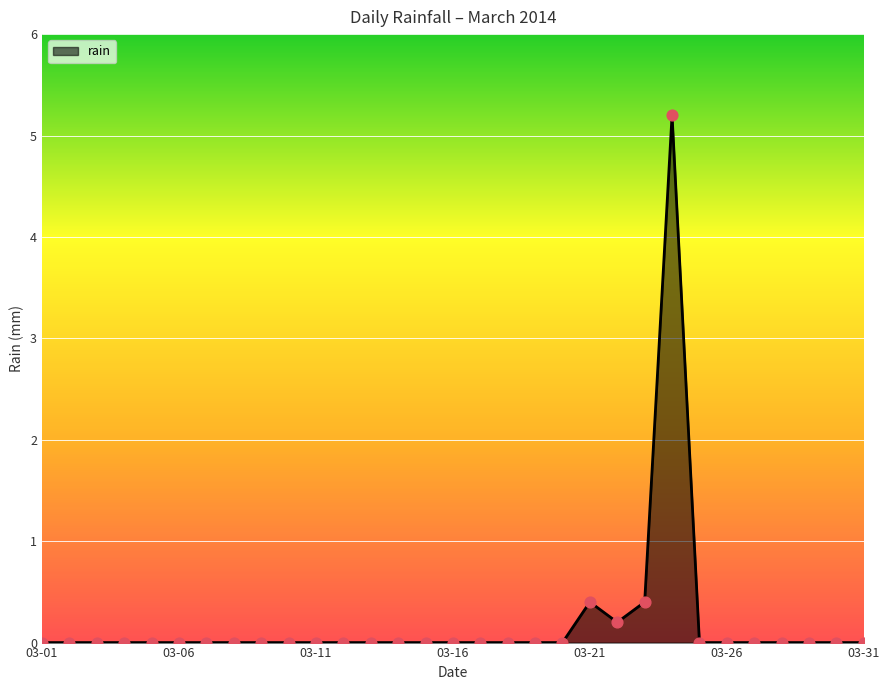

What is the difference between the maximum and minimum values?

5.2